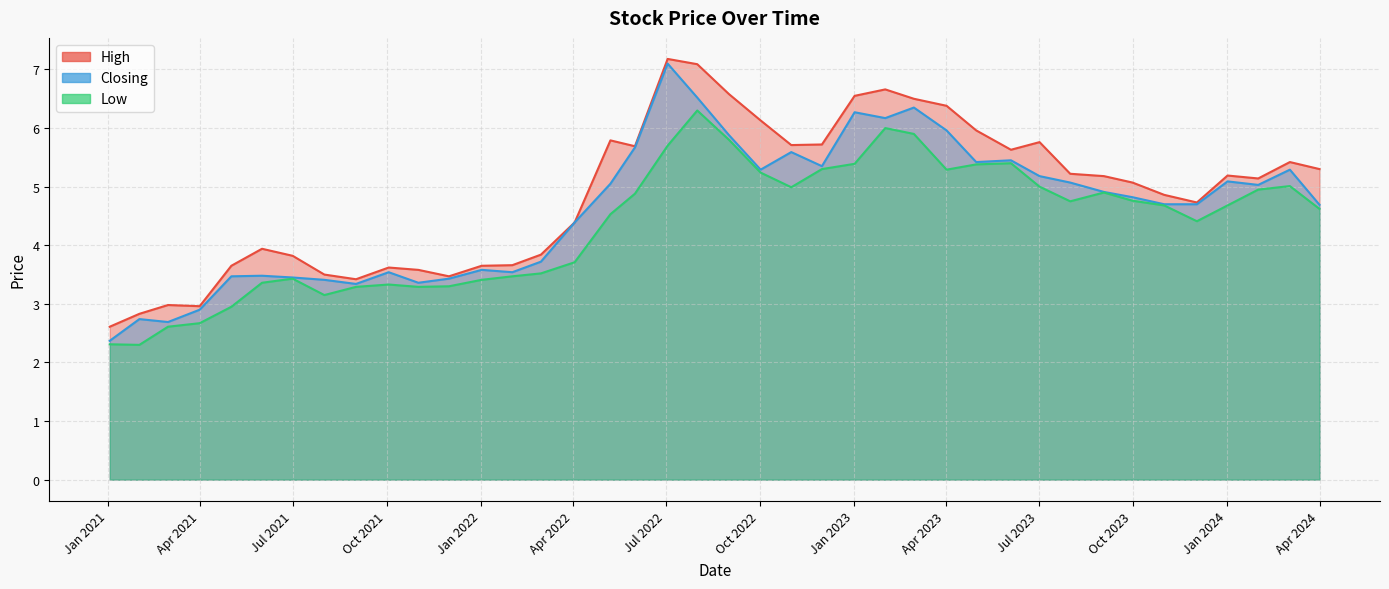

List the series in order of their peak value, lowest first.

Low, Closing, High